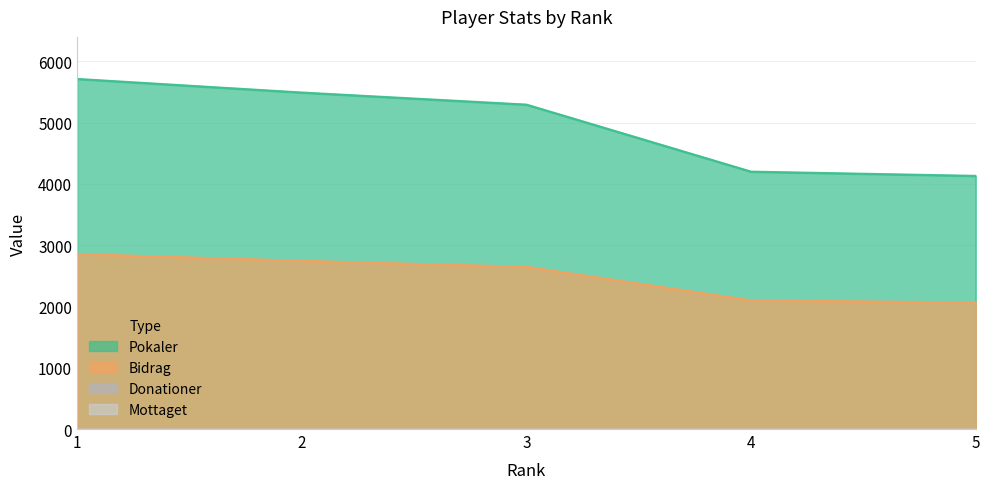

Reading left to right, what are all the values shown in this chart?

Pokaler: 1=5713	2=5491	3=5294	4=4200	5=4131
Bidrag: 1=2856	2=2745	3=2647	4=2100	5=2065